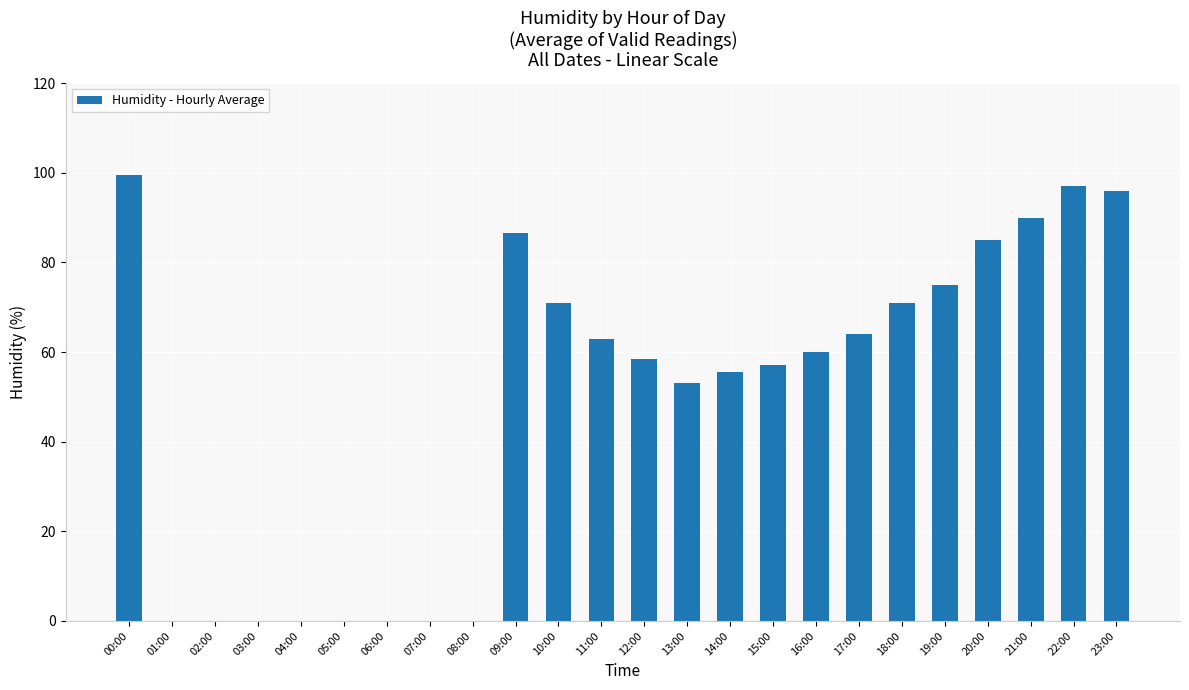

The chart shows a value of 0.0 at 03:00. True or false?

True